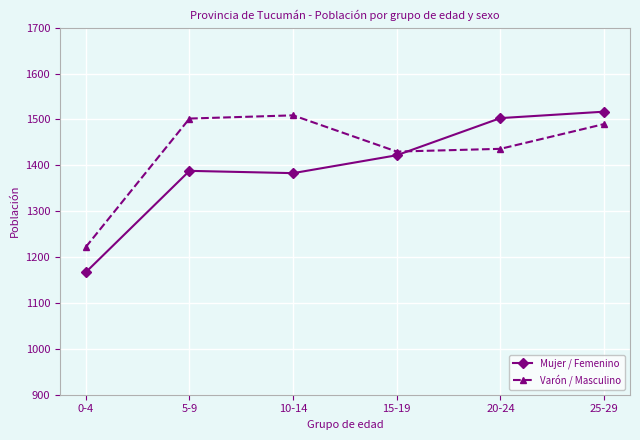

What is the difference between the second highest and second lowest values in the Varón / Masculino series?

72